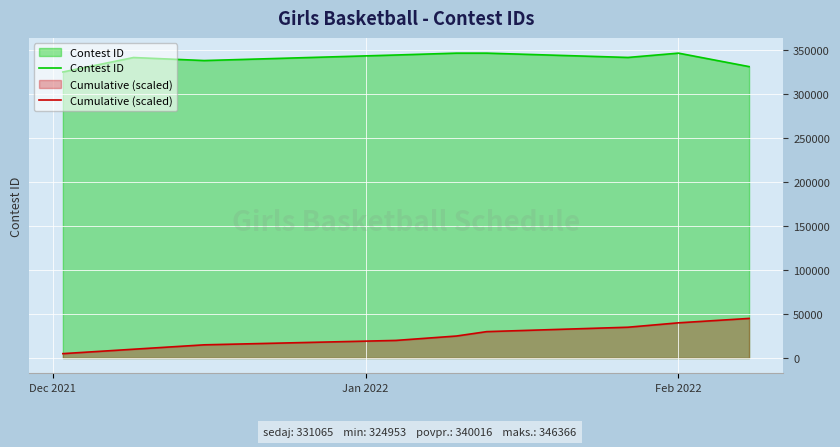

True or false: Cumulative (scaled) and Contest ID cross at least once.

False